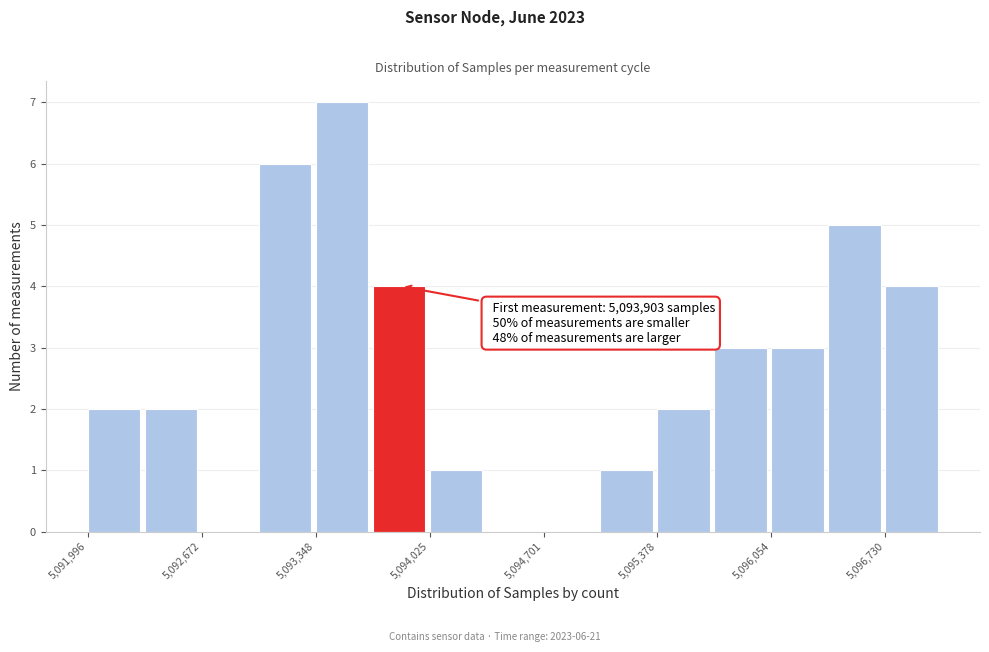

Read against the x-axis, roughly where is the centre of the tallest bar?

5093500